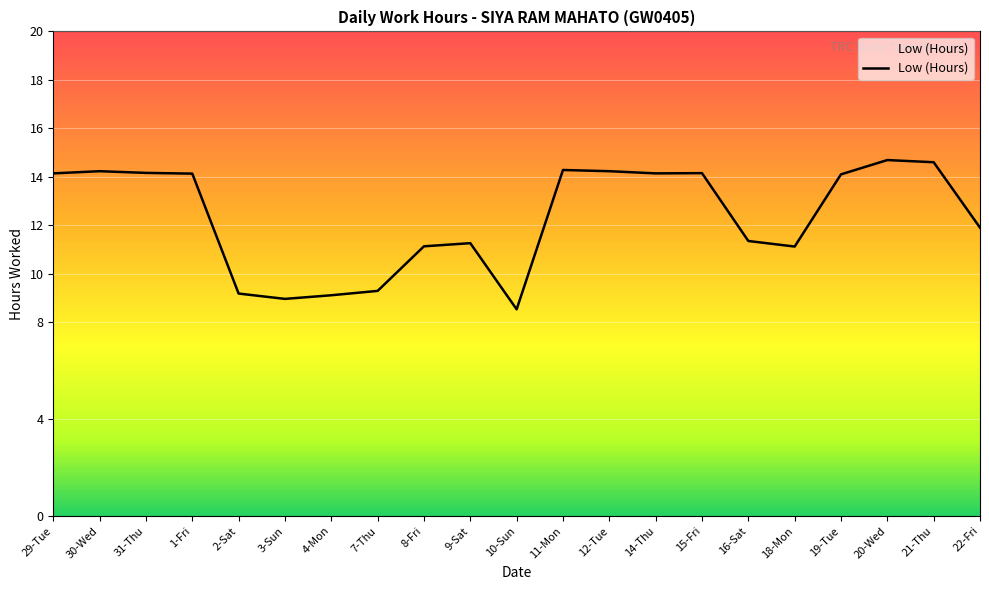

True or false: the data shows 25.1 at 11-Mon.

False